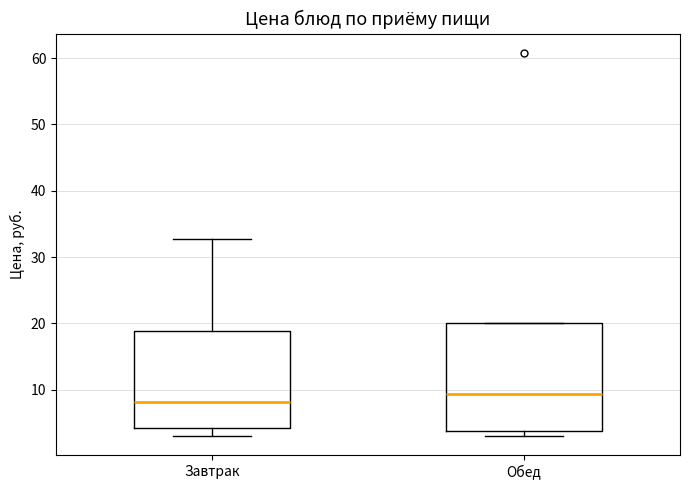

Which box has the lowest median line?

Завтрак